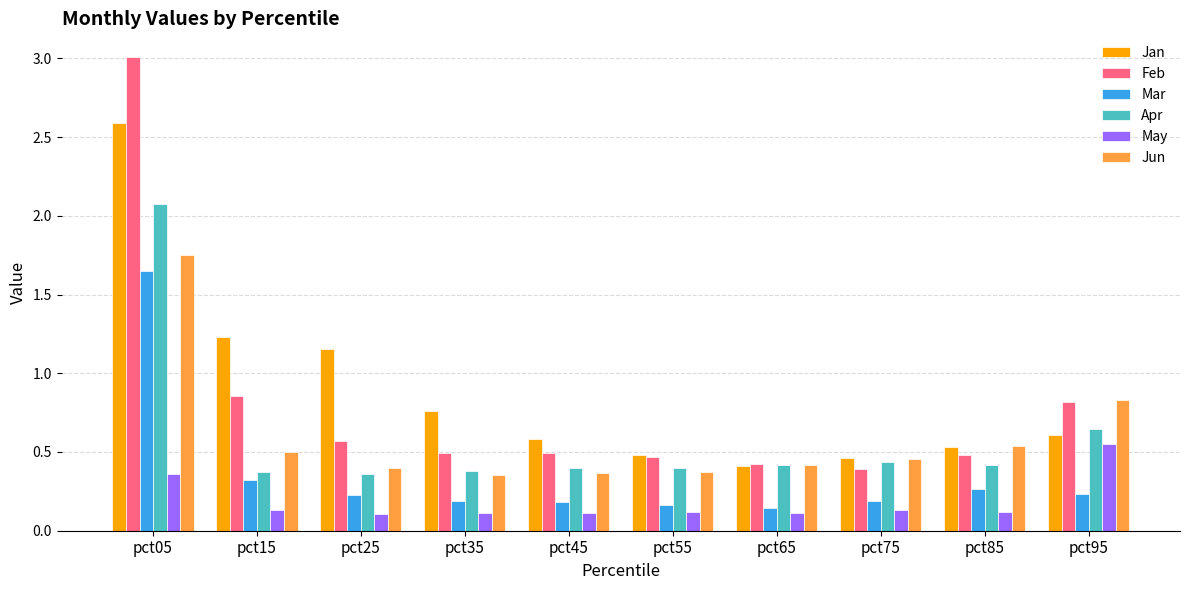

What is the total value across all series at pct85?

2.3